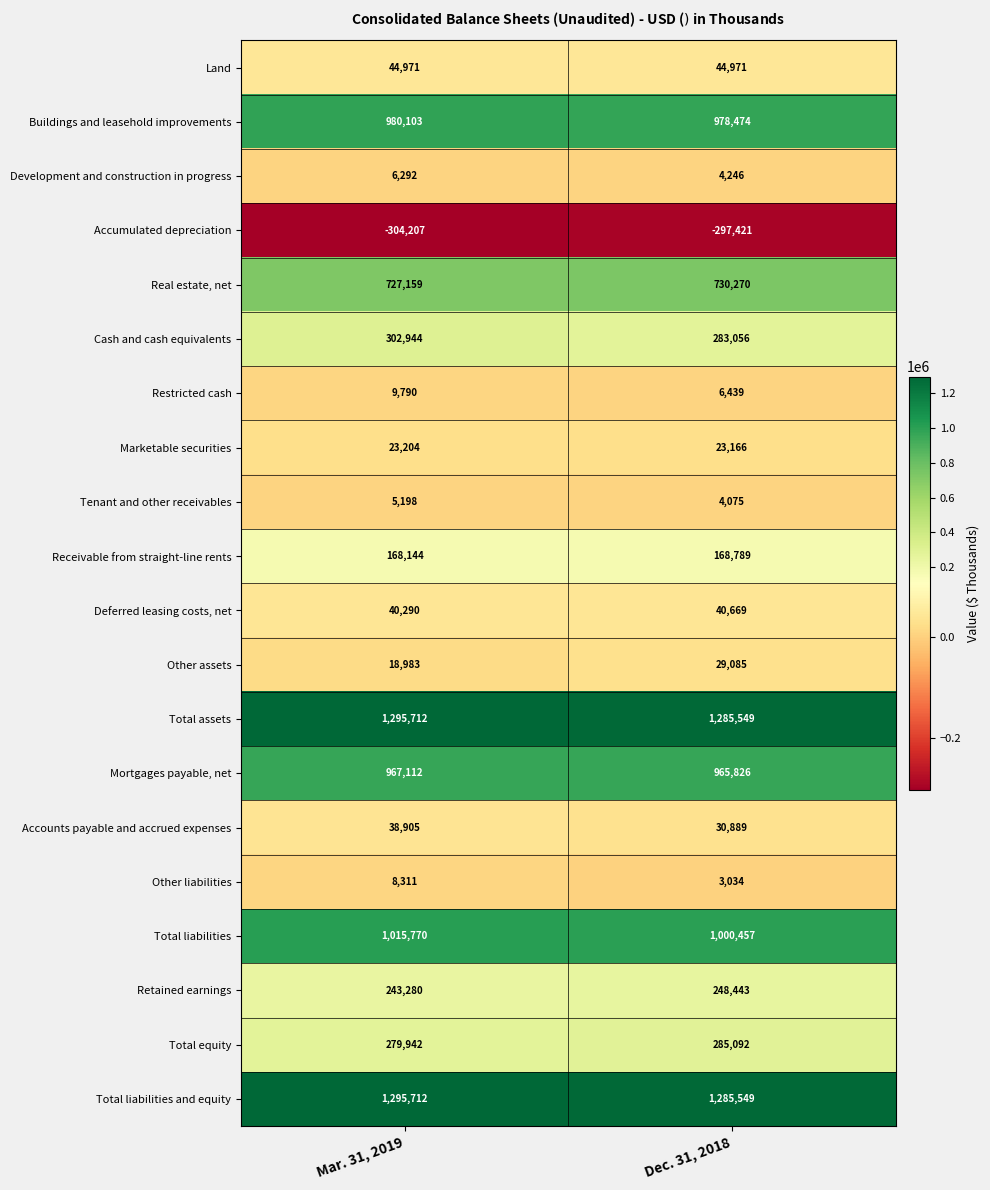

At which category does the chart reach its peak across all series?

Mar. 31, 2019